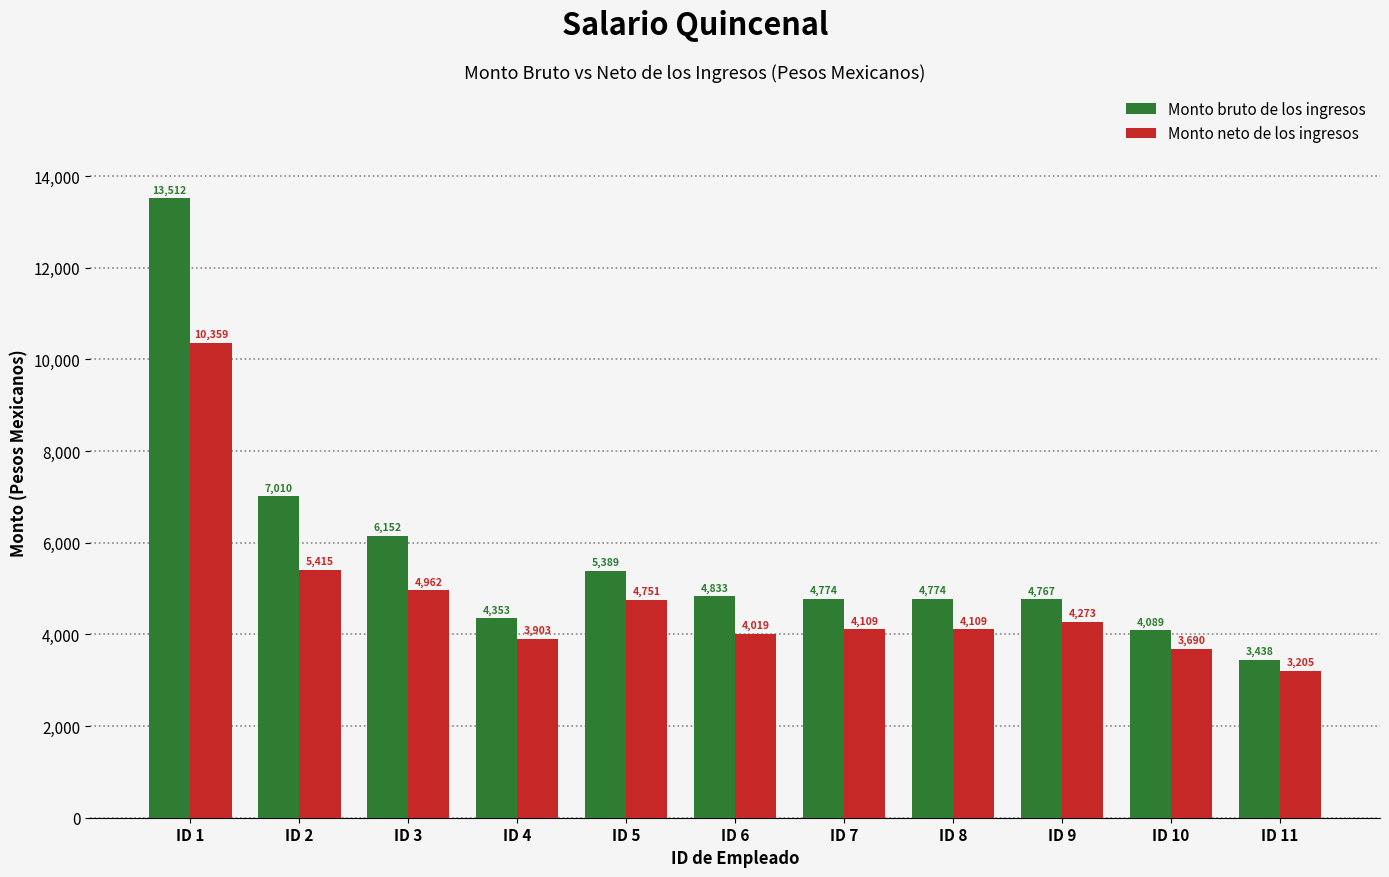

List the series in order of their overall mean, lowest first.

Monto neto de los ingresos, Monto bruto de los ingresos